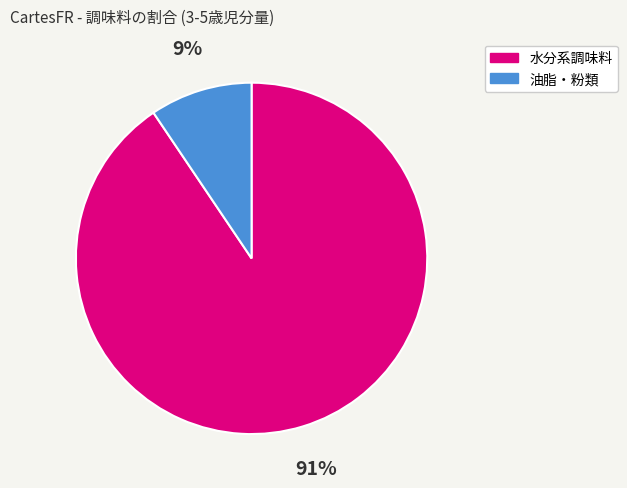

To the nearest percent, what is the average slice percentage?

50%